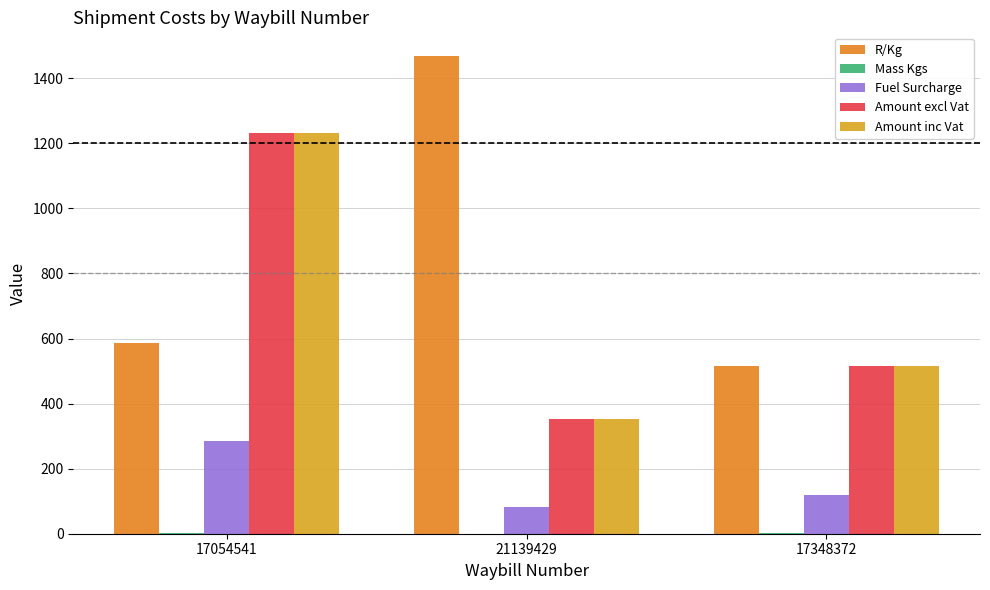

What is the smallest value displayed?

0.2